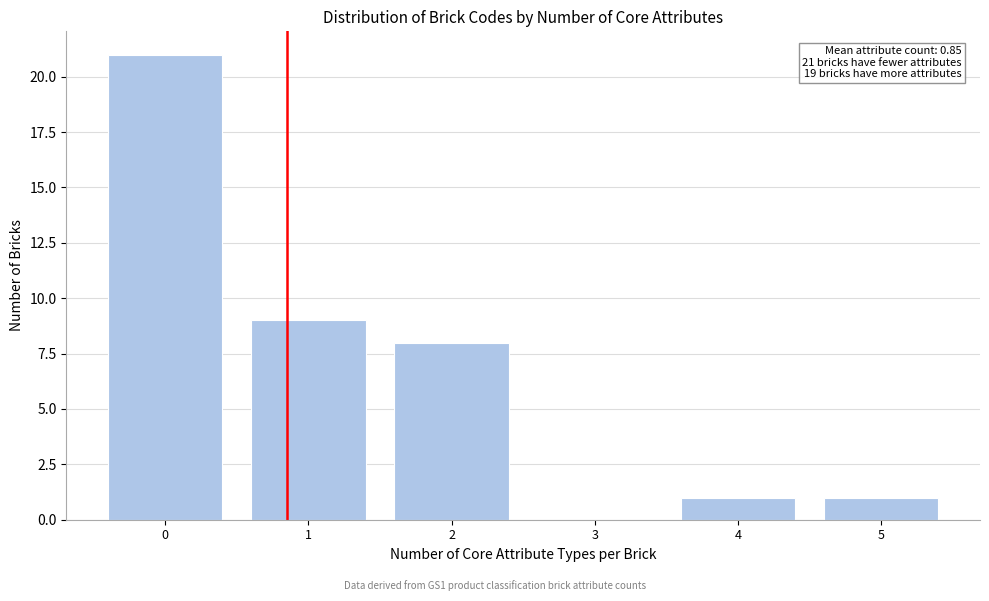

Which range on the x-axis has the tallest bar?

-0.5 to 0.5